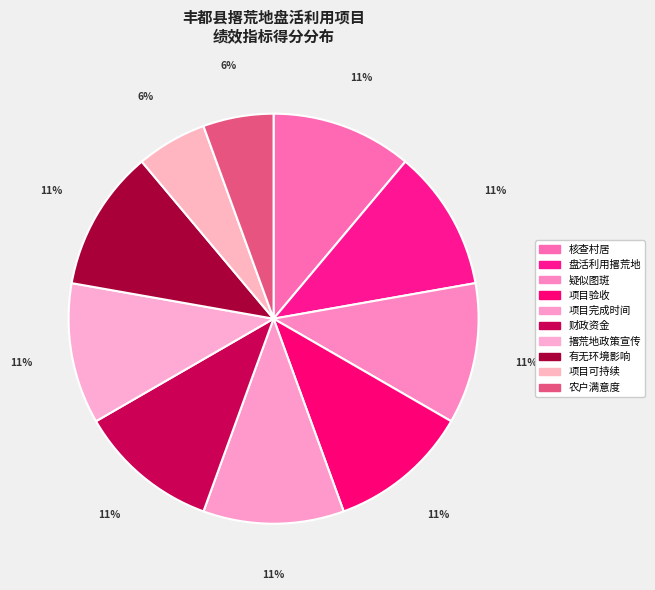

Is it true that 项目完成时间 is 11% of the pie?

True